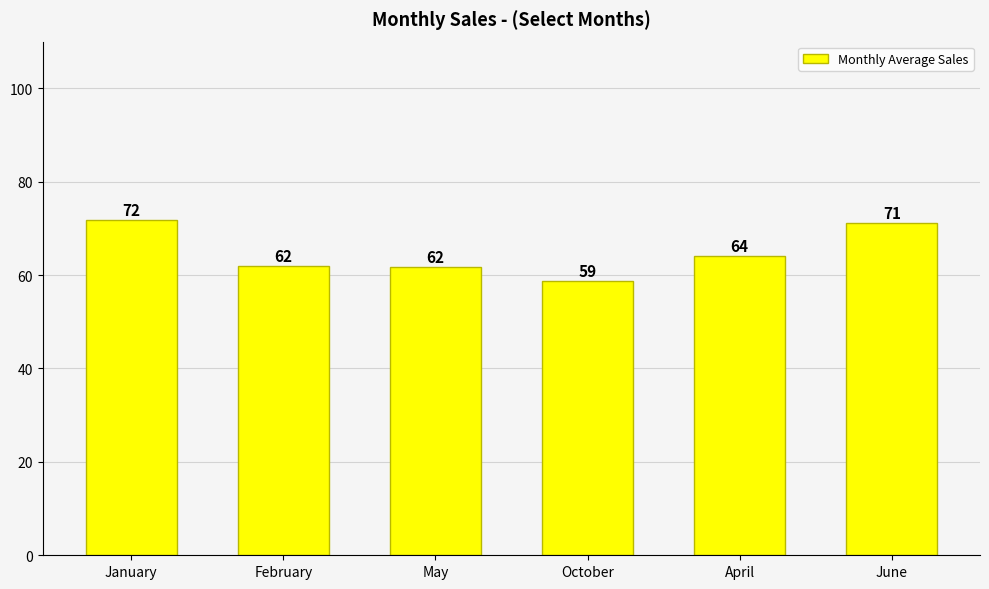

At which label is the value closest to 65?

April